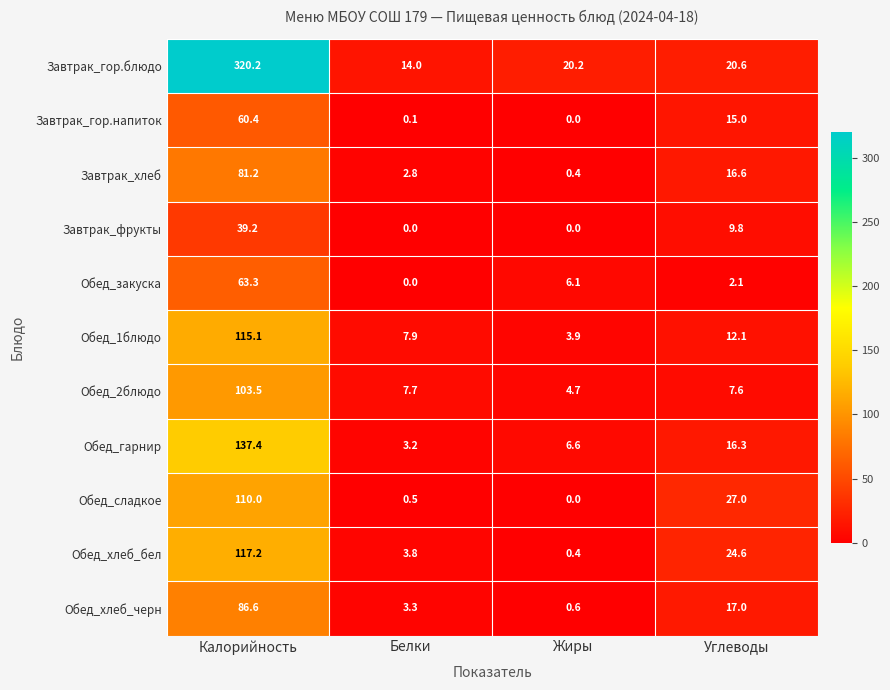

Which category has the highest value across all series?

Калорийность